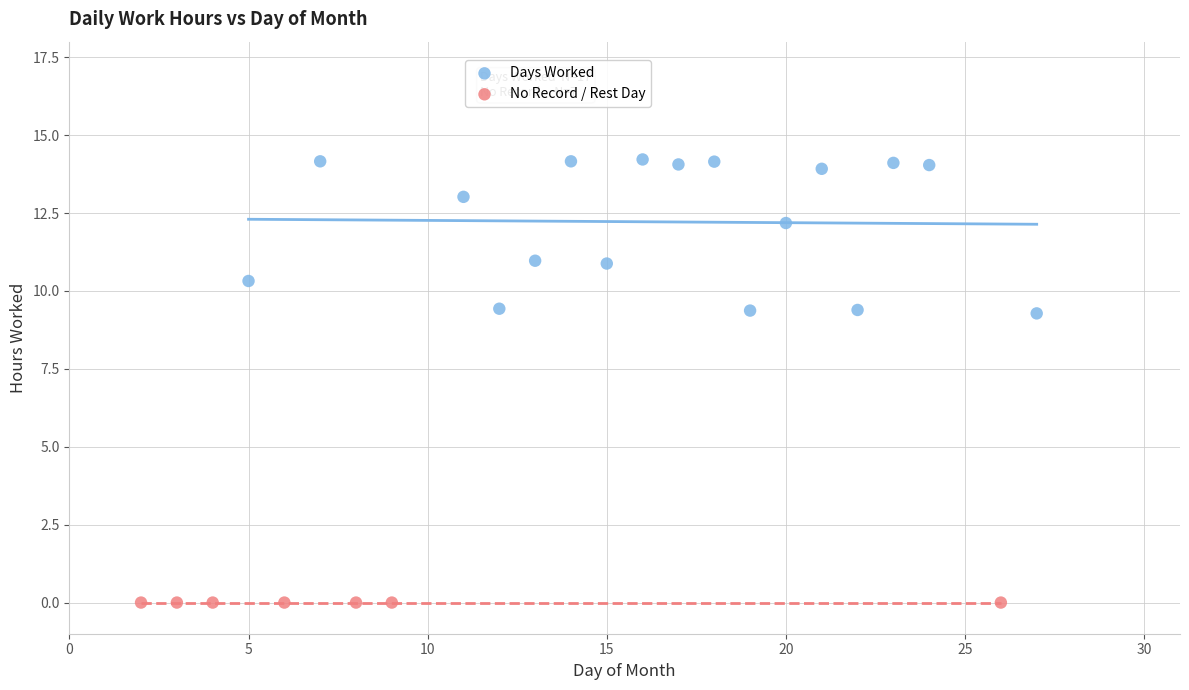

Which series reaches the minimum Y coordinate?

No Record / Rest Day